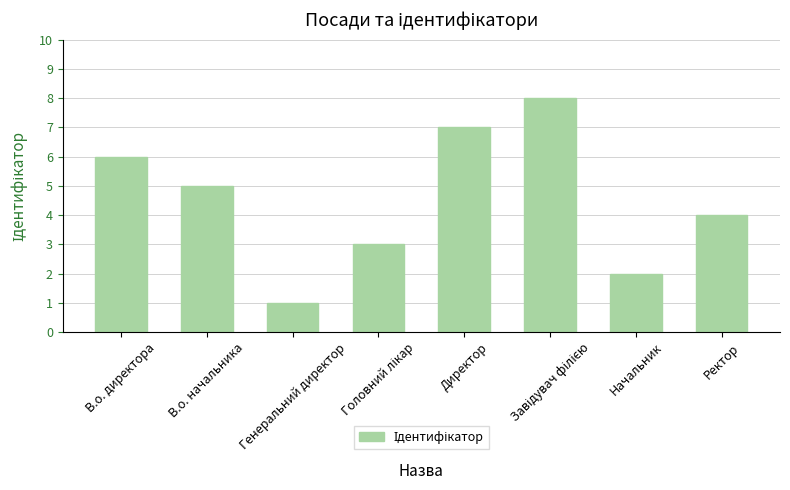

The value at В.о. начальника is 5. True or false?

True